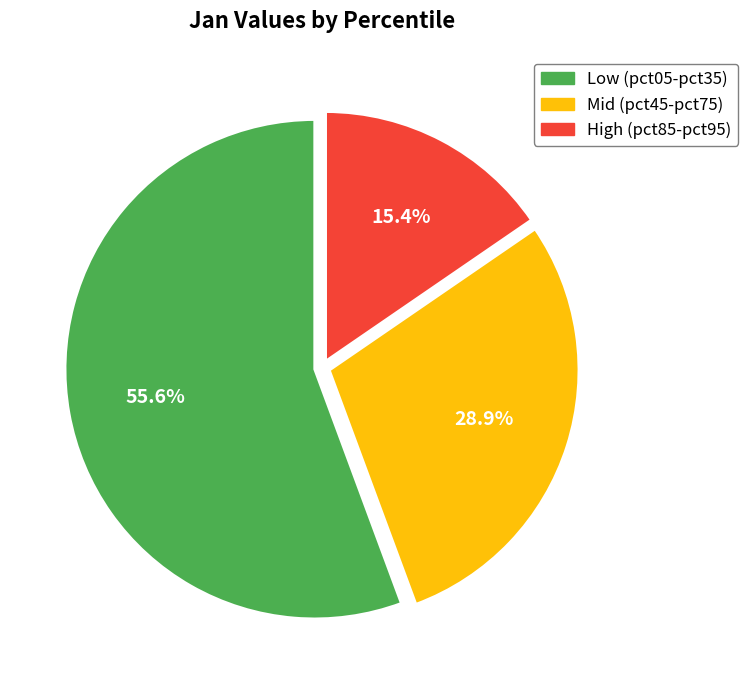

Rank the categories by value from highest to lowest.

Low (pct05-pct35), Mid (pct45-pct75), High (pct85-pct95)